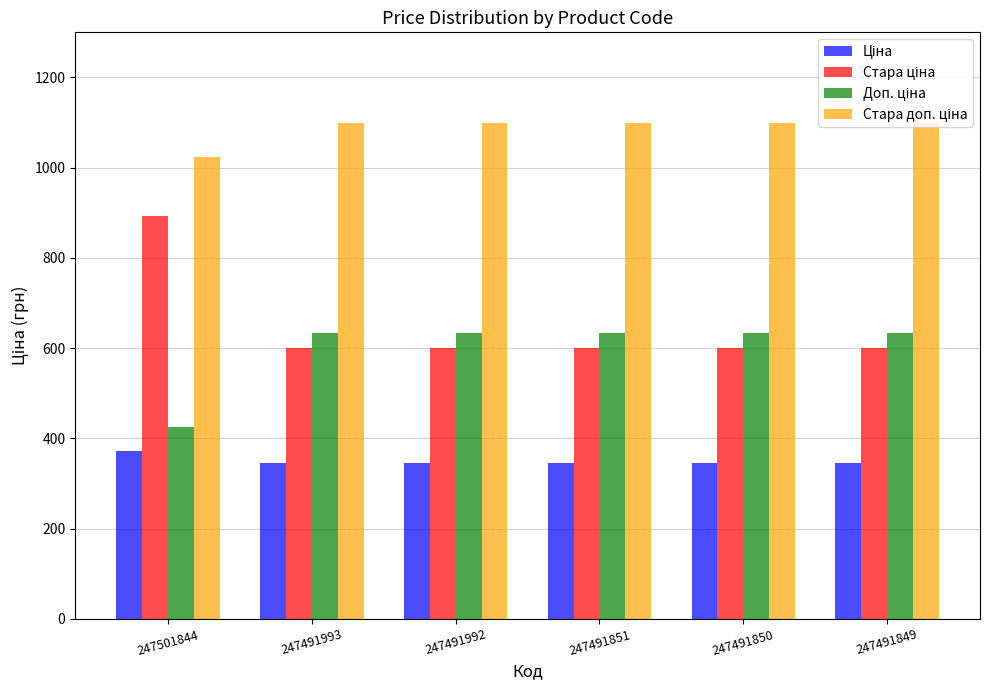

Count the number of categories in the chart.

6